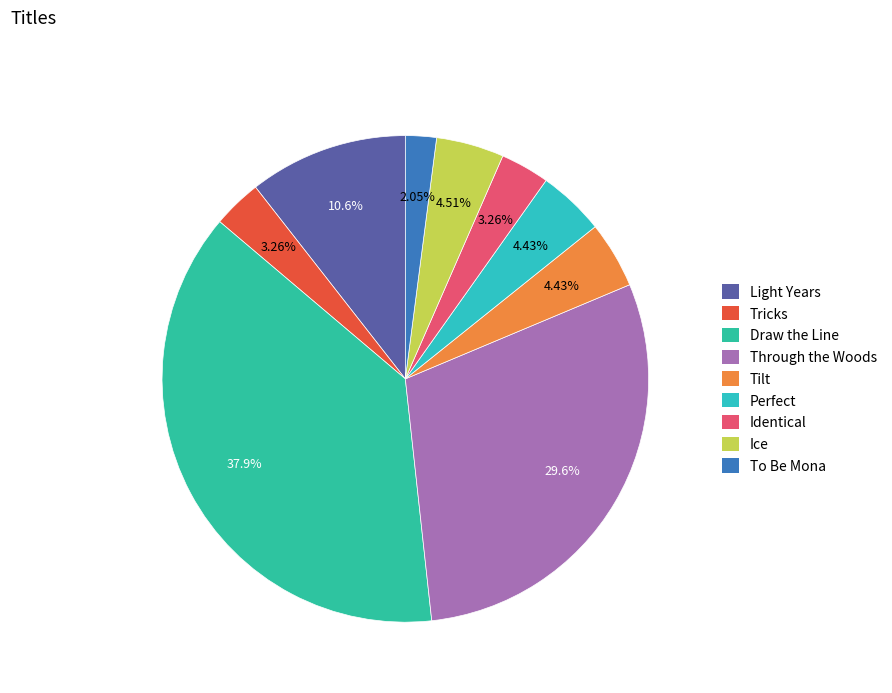

Between Tricks and Tilt, which is larger?

Tilt